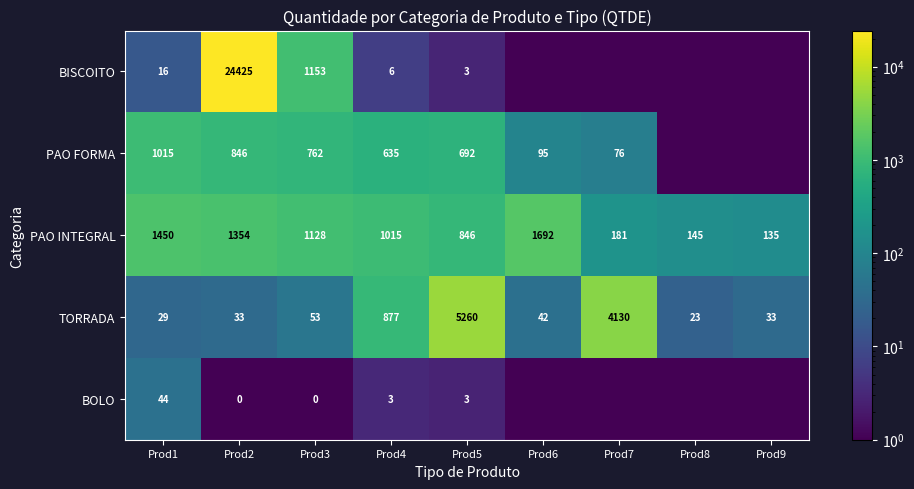

What is the difference between the maximum and minimum values in the PAO INTEGRAL series?

1557.0